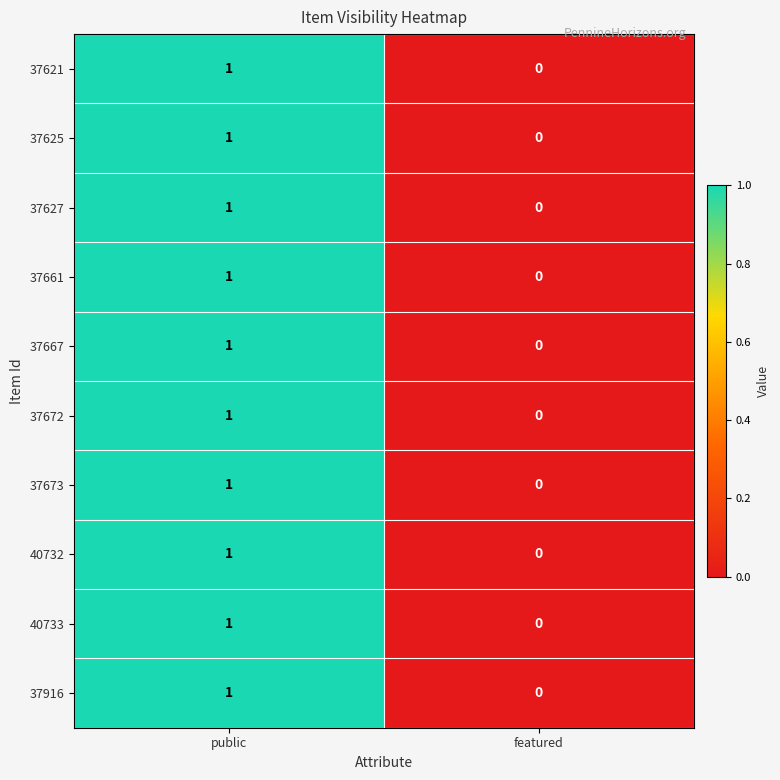

List the labels in order of 37667 value, largest first.

public, featured